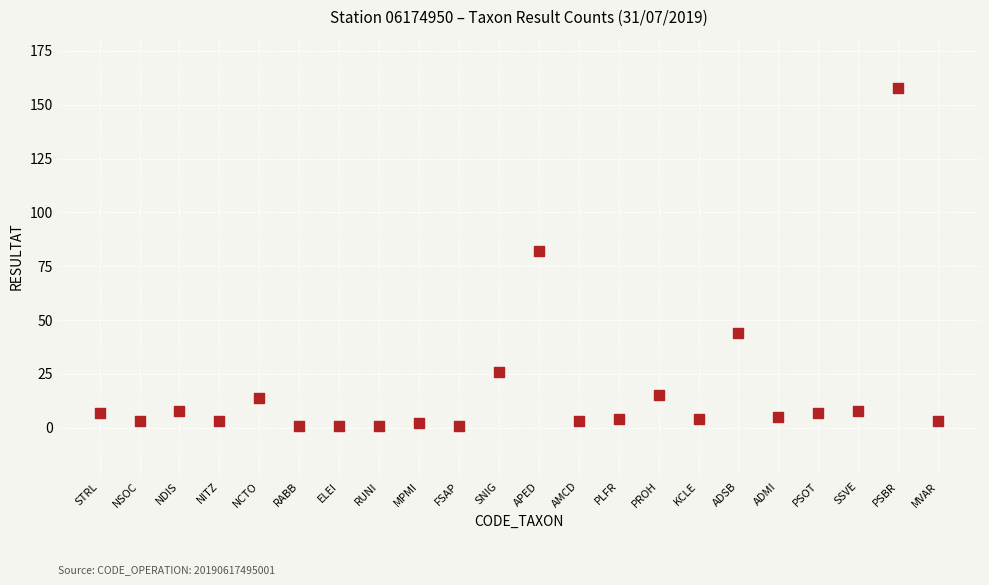

What is the range of Y values (max minus min)?

157